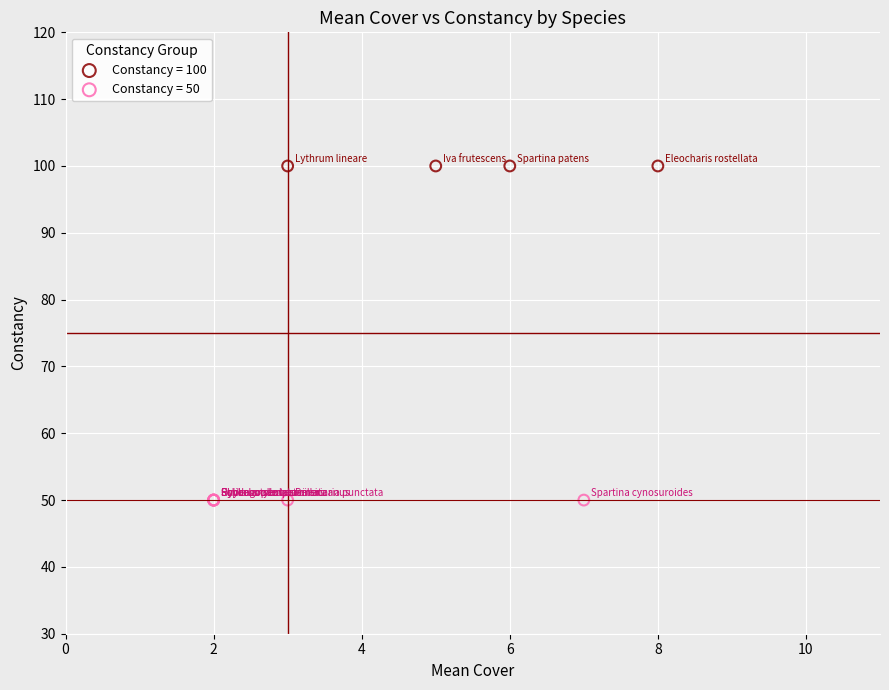

Which series reaches the minimum Y coordinate?

Constancy = 50